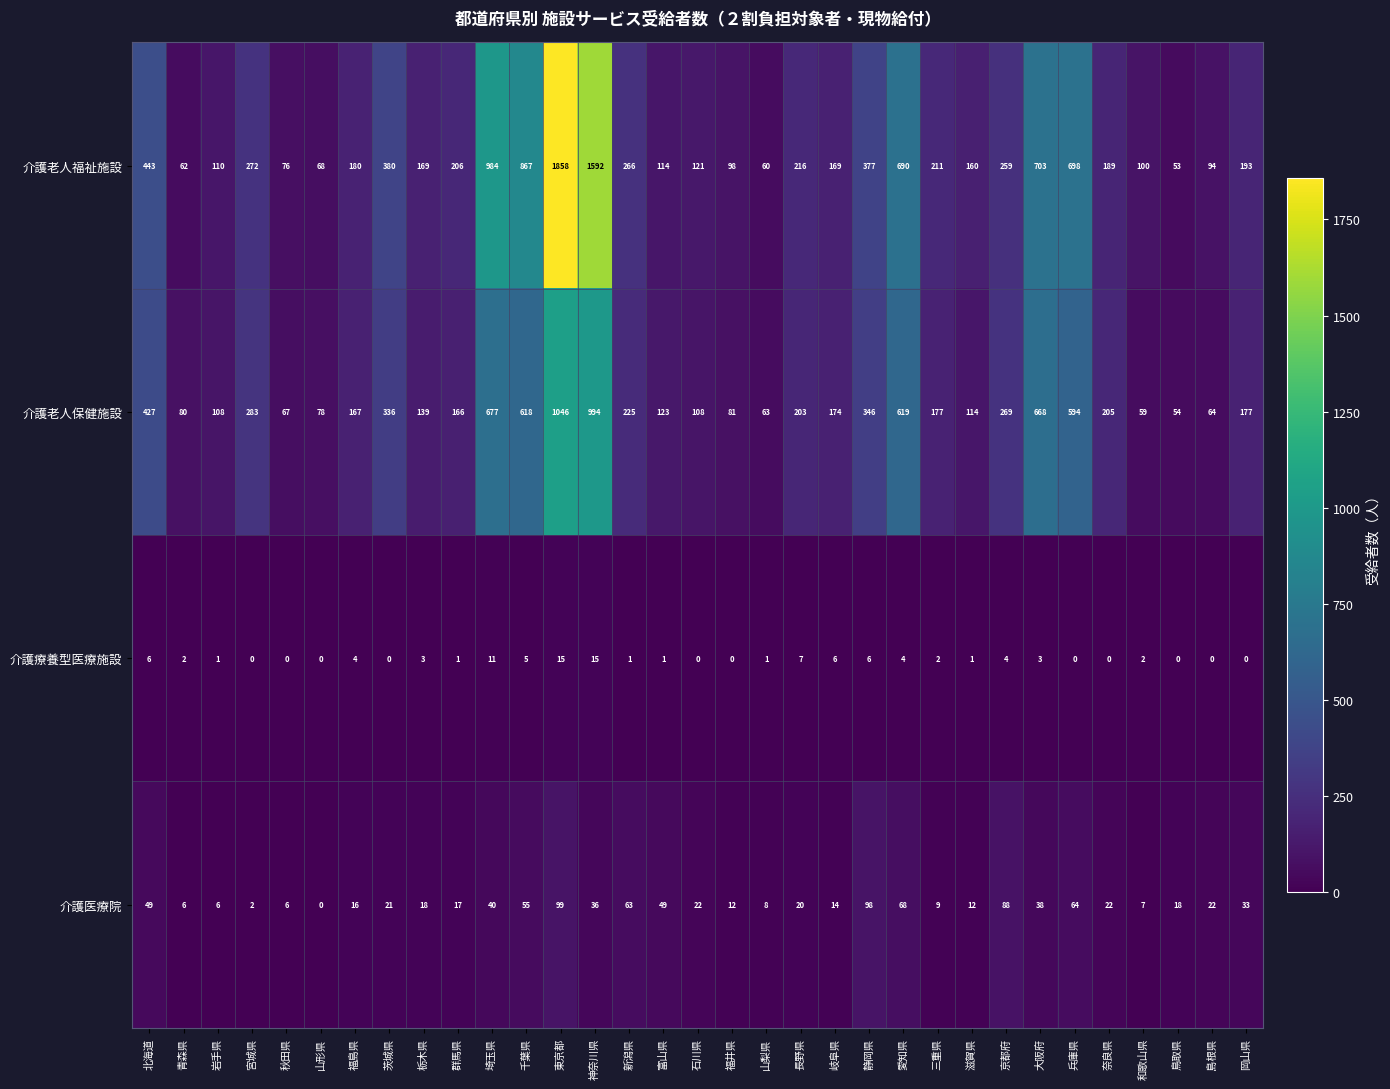

What is the average value of the 介護老人福祉施設 series?

365